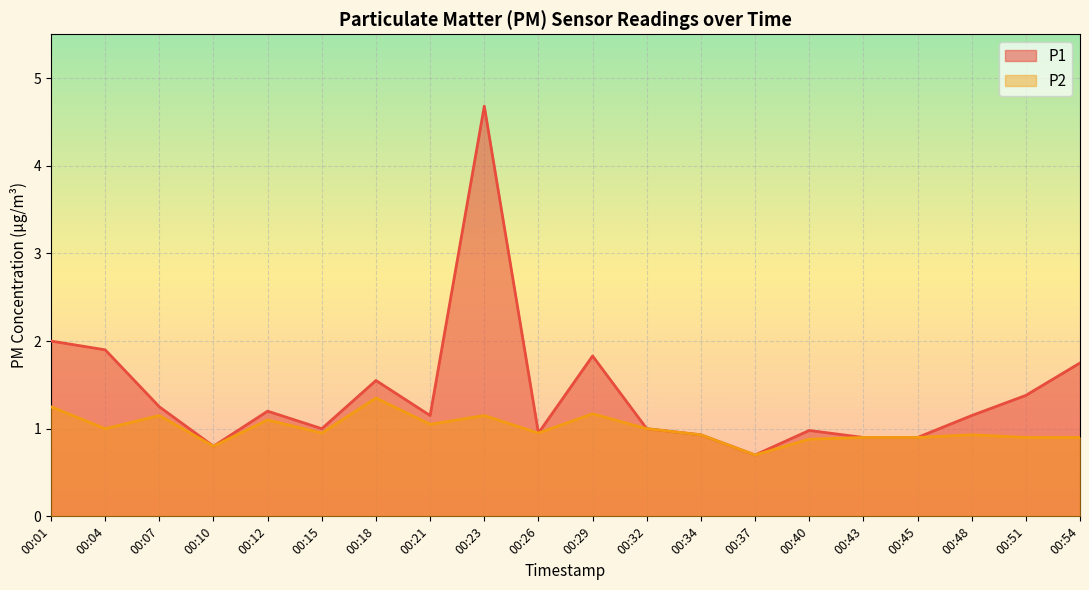

In P2, how many points are lower than both neighbors (excluding endpoints)?

6